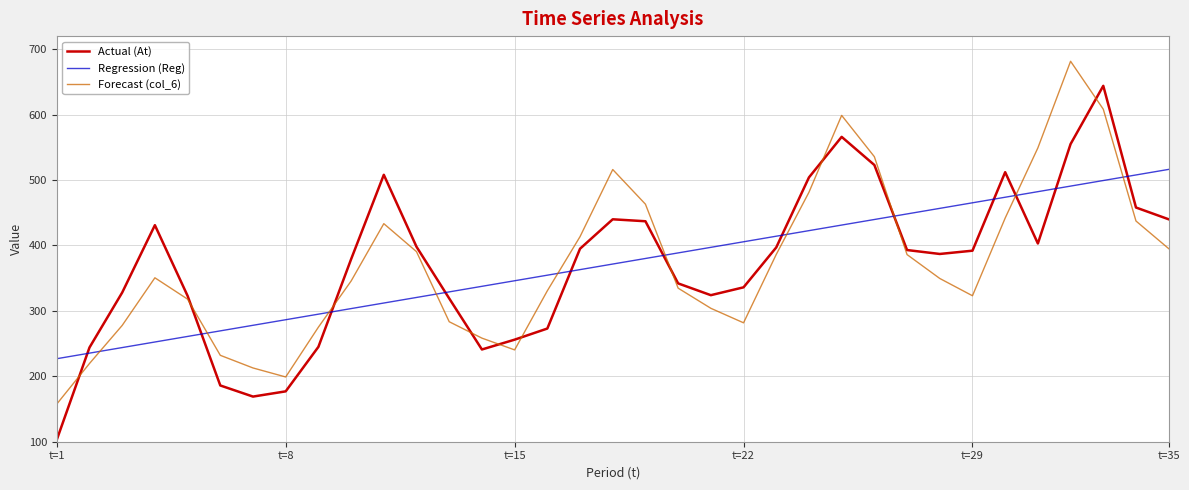

What are all the series names shown in the legend?

Actual (At), Regression (Reg), Forecast (col_6)